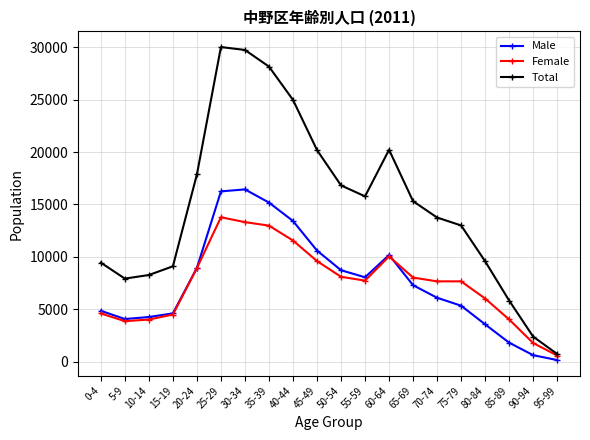

At how many categories does at least one series exceed 4050?

18